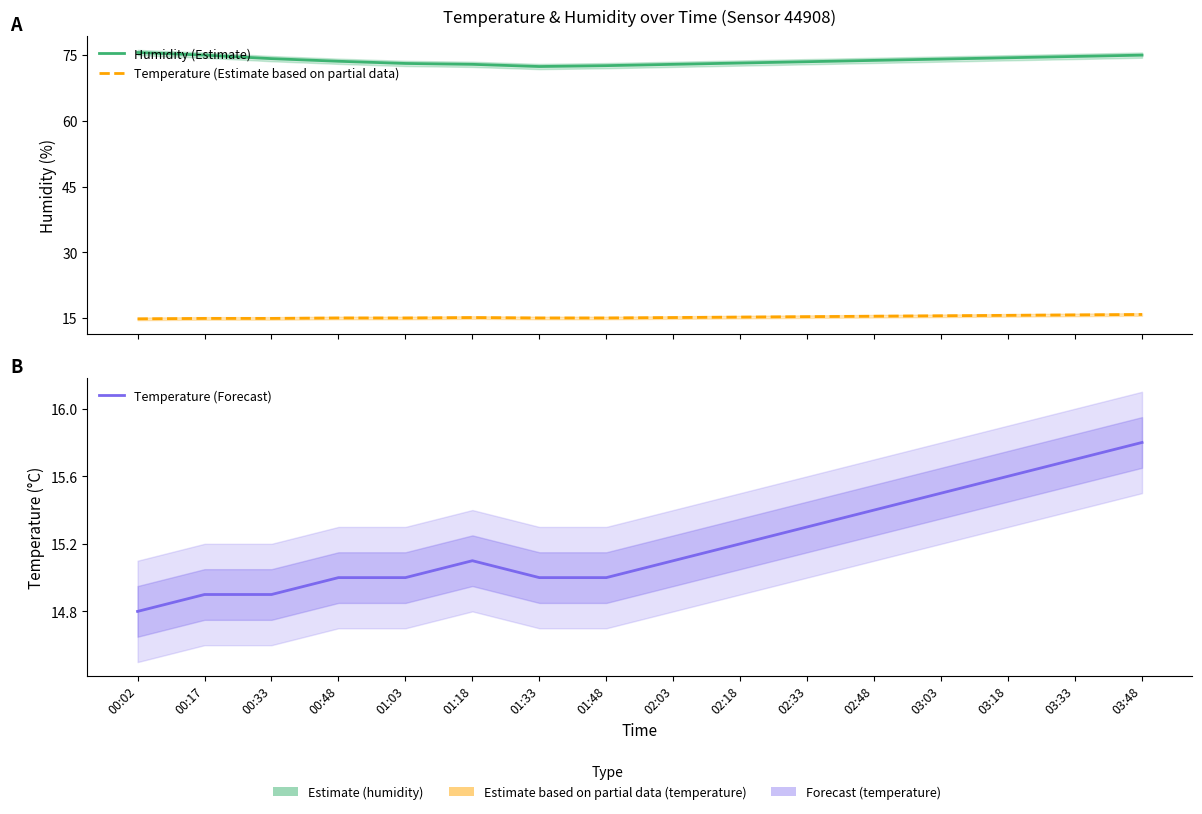

At 01:33, list the series in order from smallest to largest.

Temperature (Estimate based on partial data), Temperature (Forecast), Humidity (Estimate)